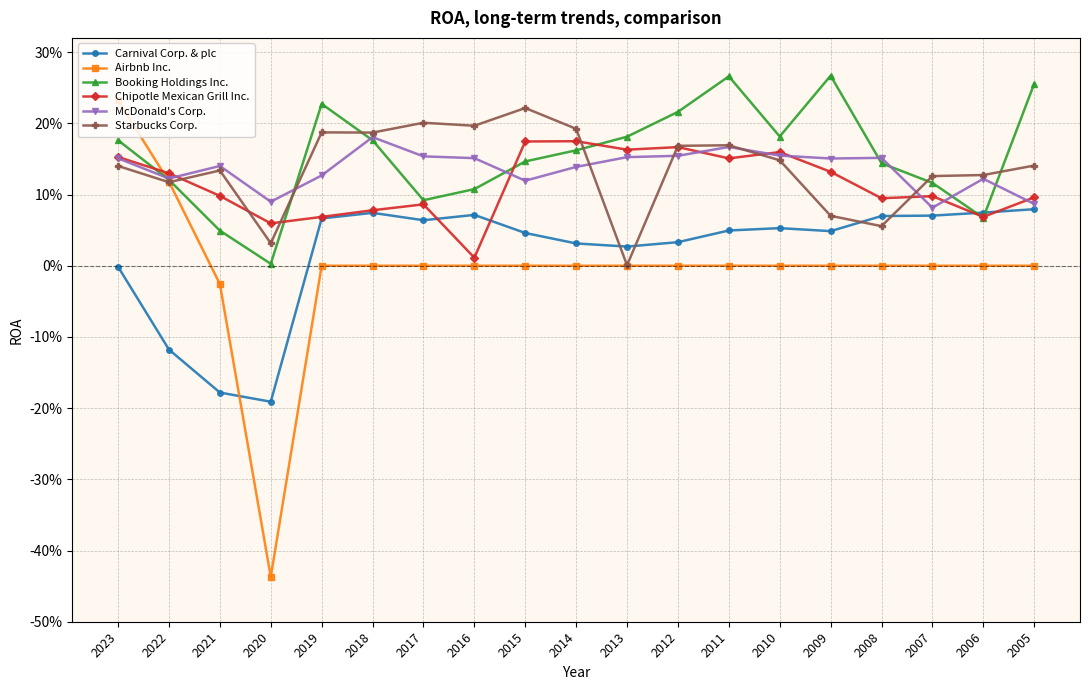

What are all the series names shown in the legend?

Carnival Corp. & plc, Airbnb Inc., Booking Holdings Inc., Chipotle Mexican Grill Inc., McDonald's Corp., Starbucks Corp.